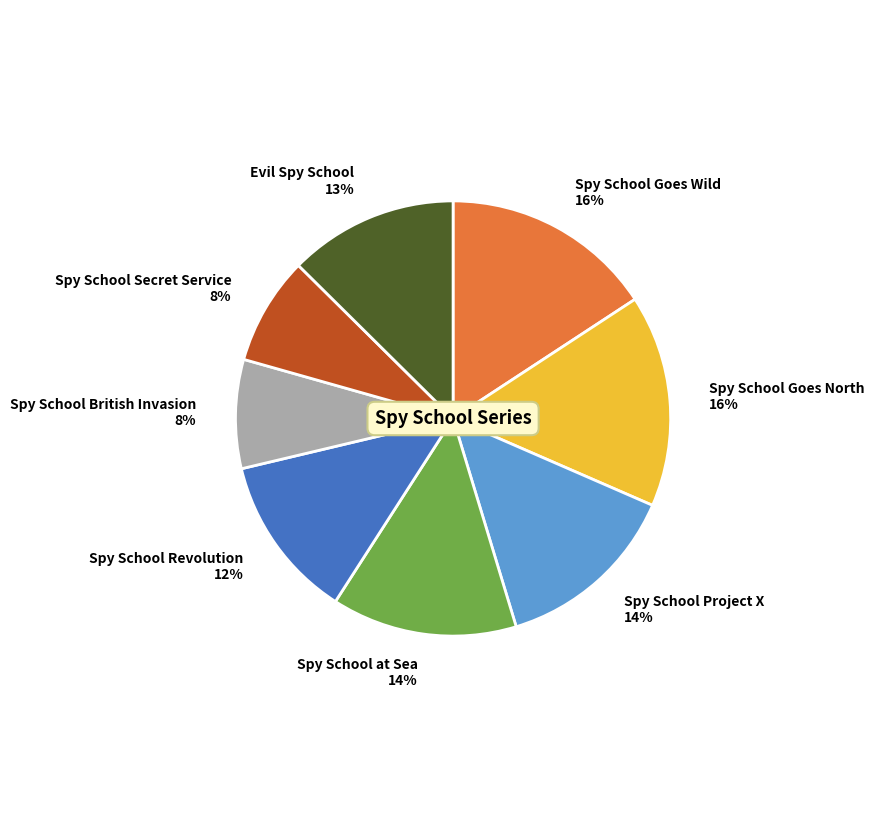

Which has a higher value, Spy School Goes Wild or Spy School Project X?

Spy School Goes Wild